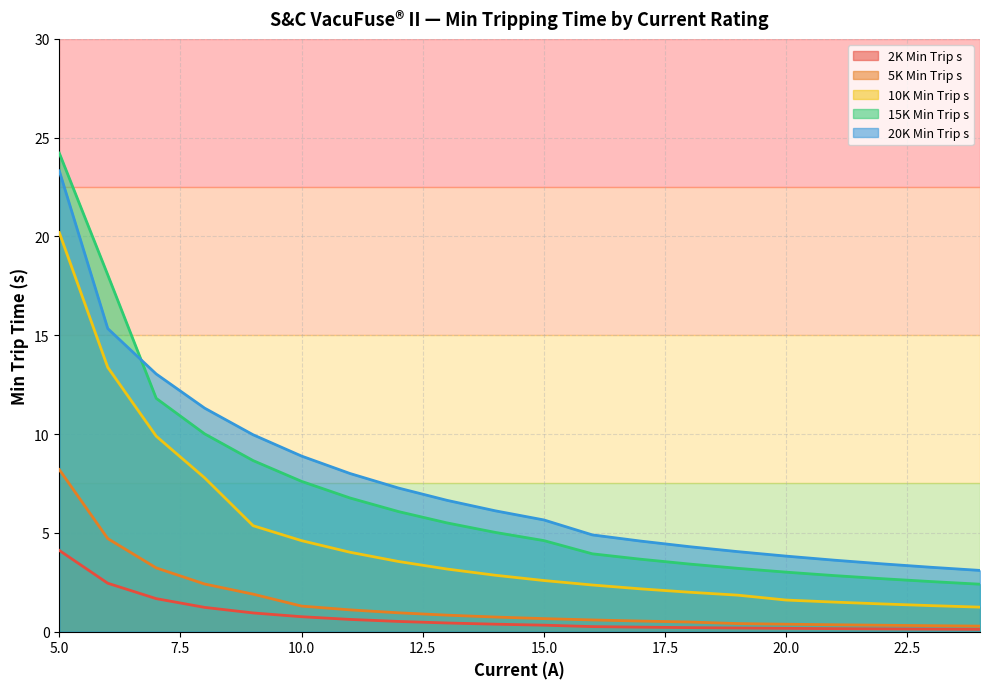

True or false: 10K Min Trip s has more than 2 interior local peaks.

False